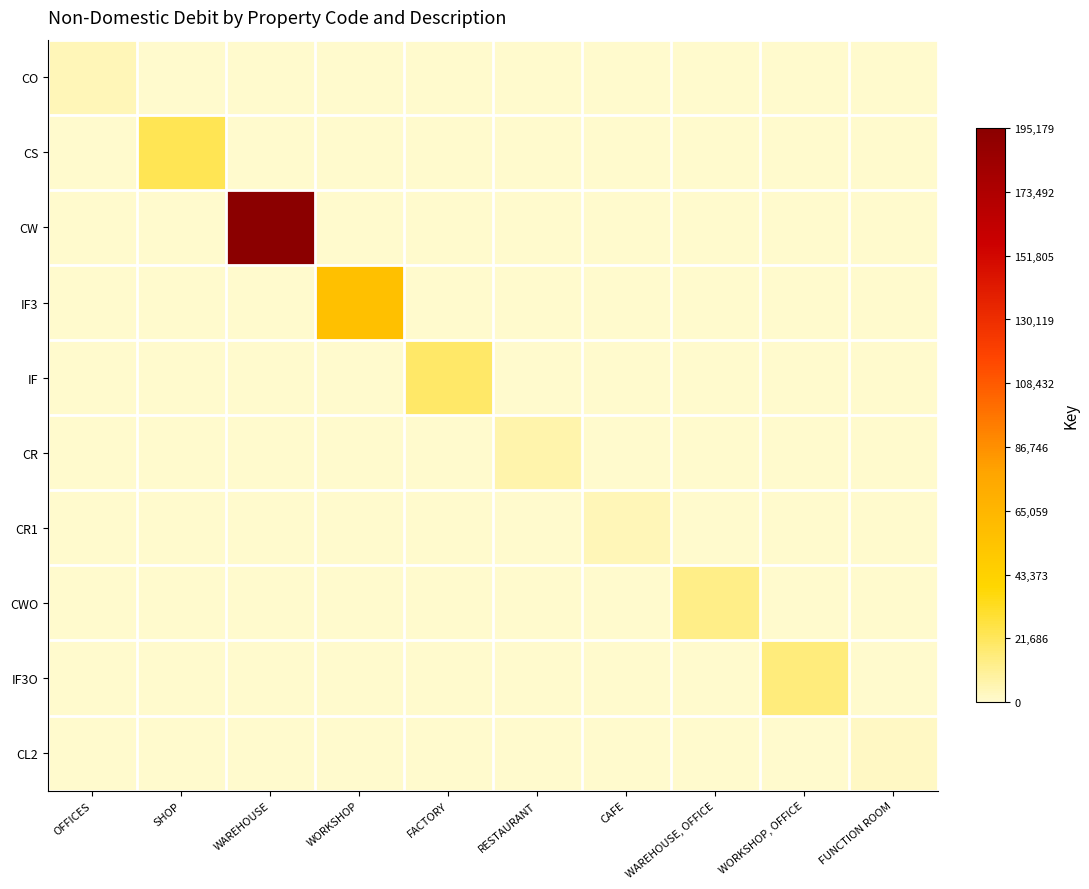

What is the maximum value shown in the chart?

195179.1